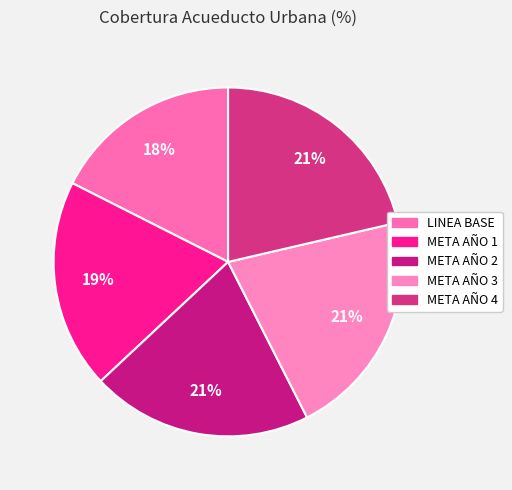

To the nearest percent, what percentage of the pie is META AÑO 3?

21%